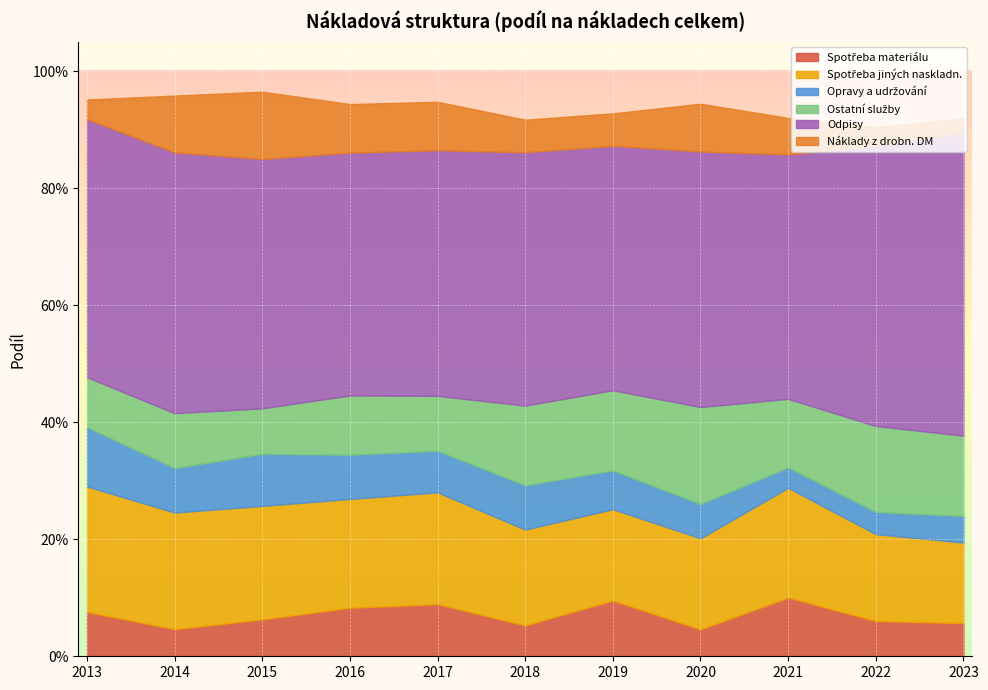

The Odpisy series shows 0.7 at 2022. True or false?

False